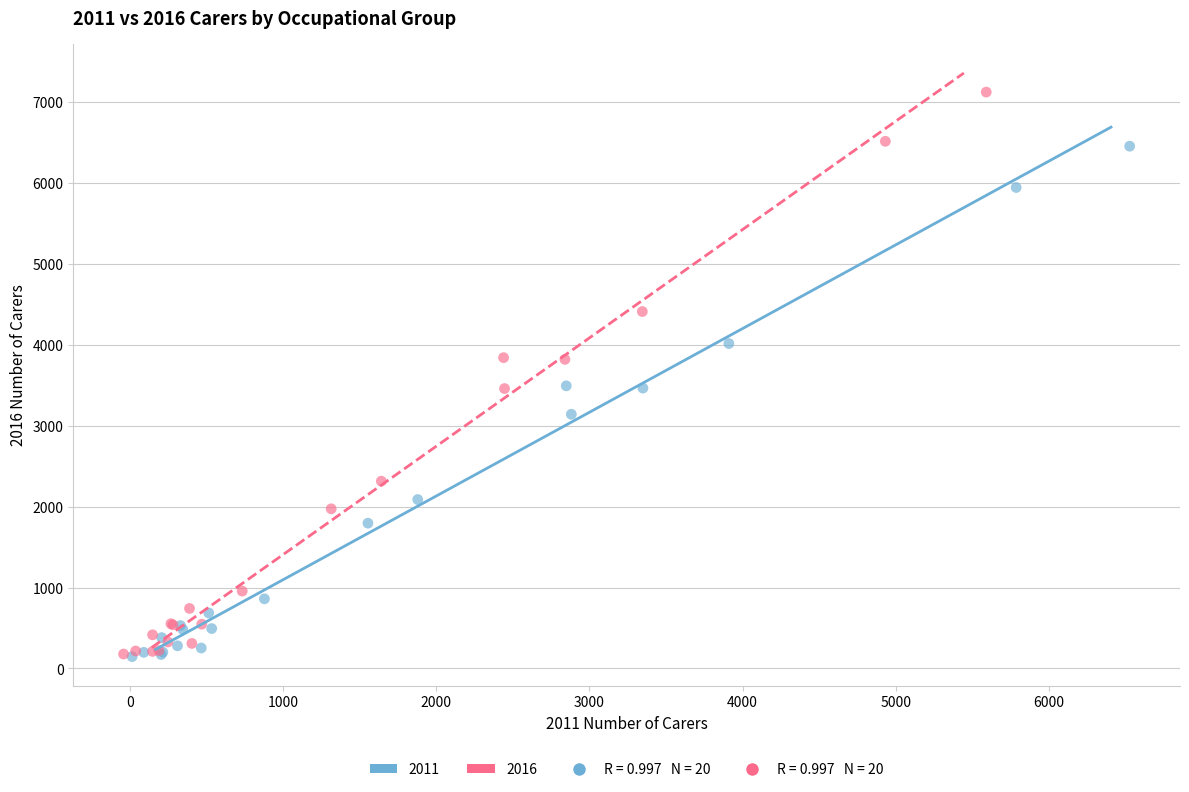

Which series has the largest Y range (max minus min)?

2016